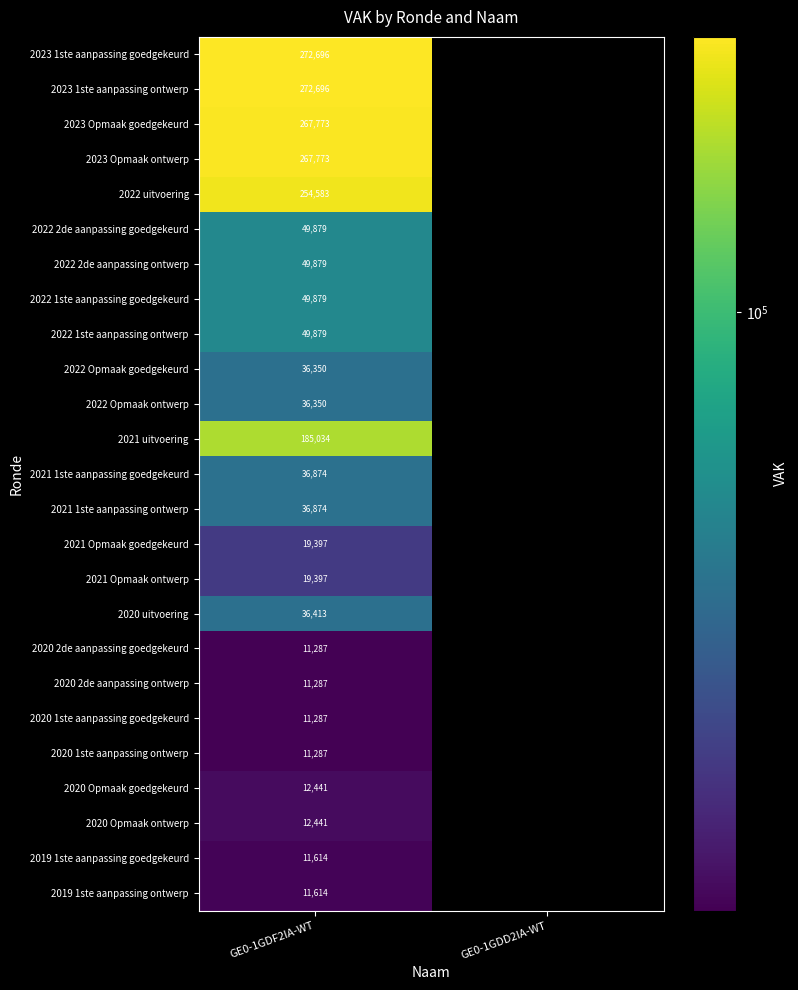

What is the total value across all series at GE0-1GDF2IA-WT?

2034984